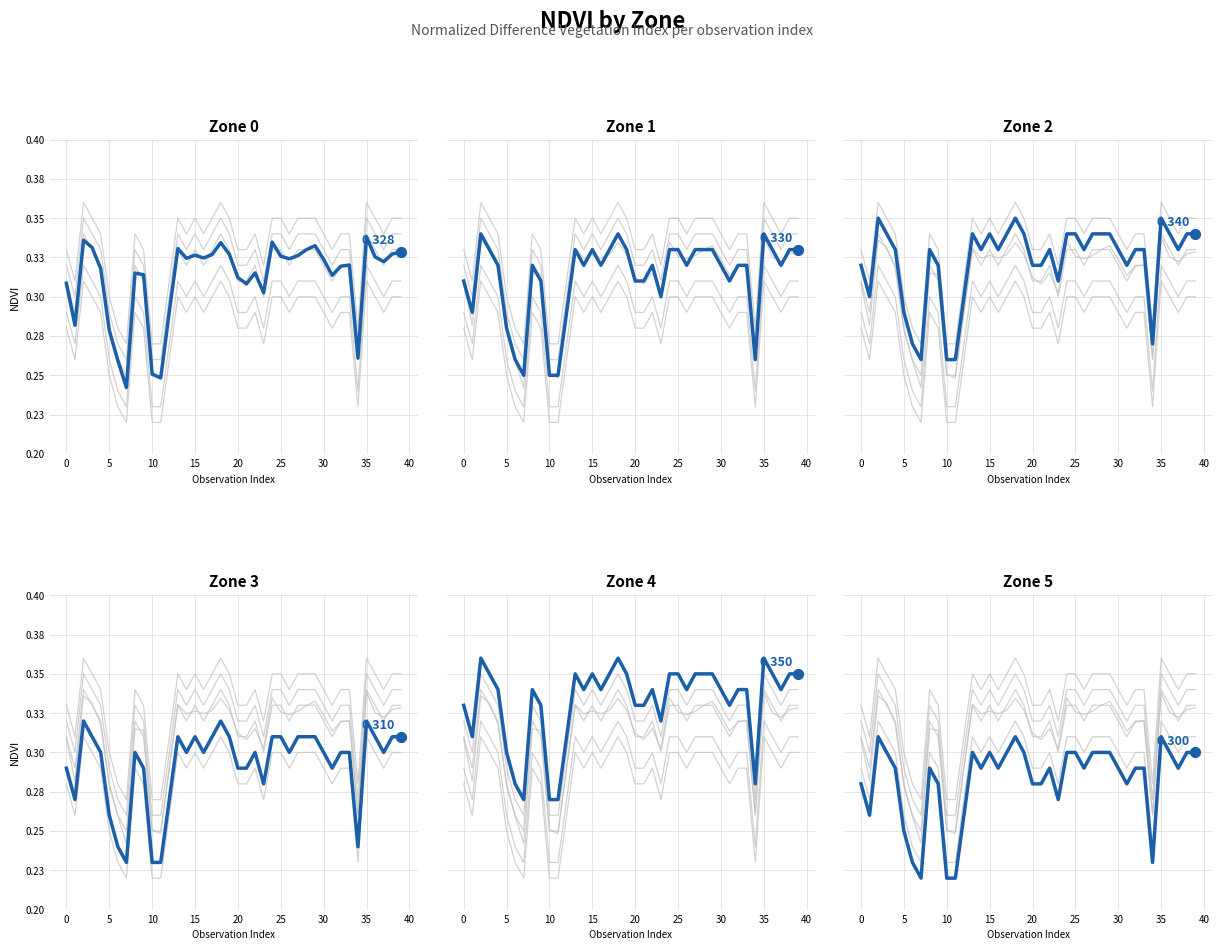

Which series contains the lowest Y value?

Zone 5